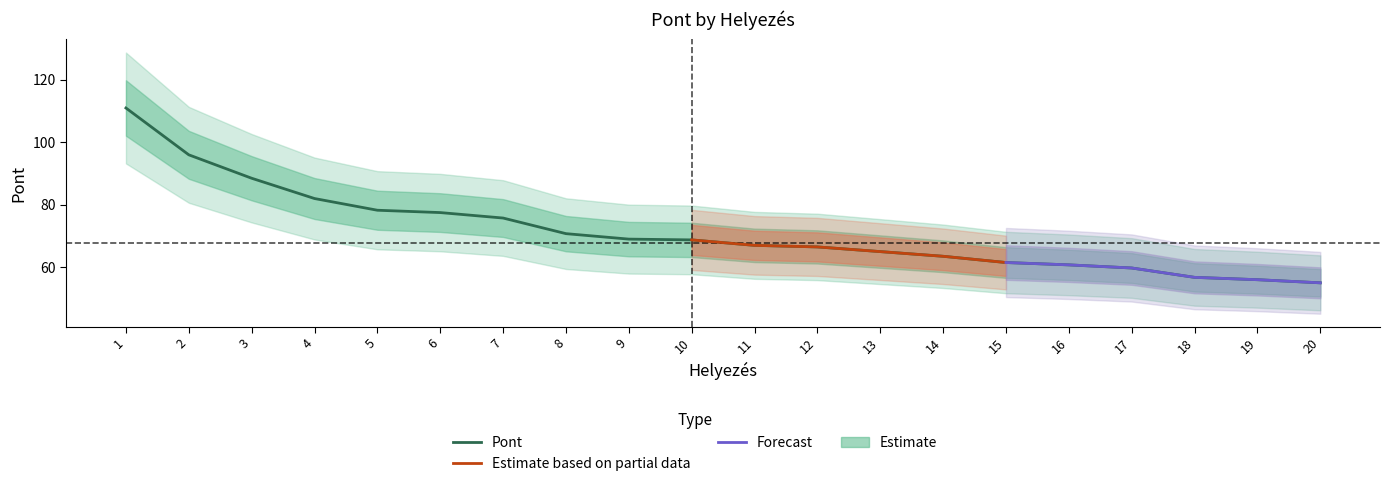

Between 12 and 11, which is larger?

11